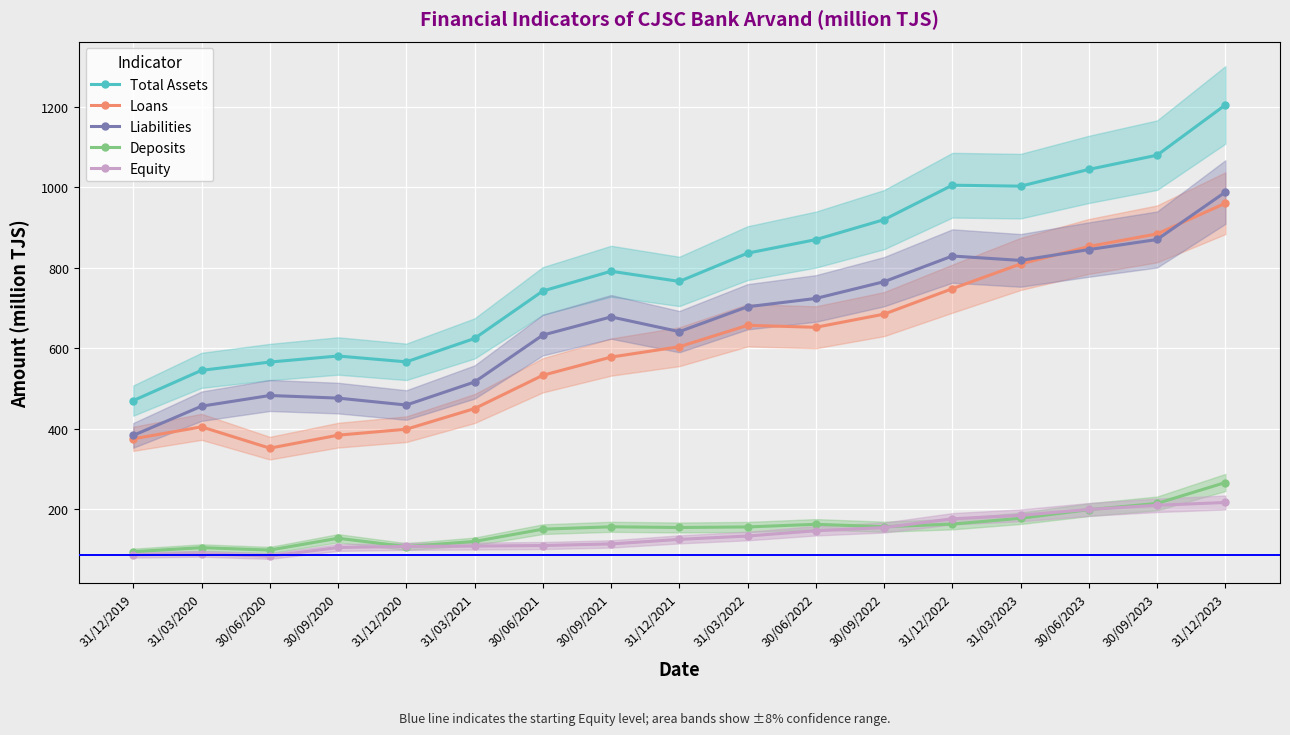

Reading right to left, transcribe all the data shown in this chart.

Total Assets: 1205.0	1080.1	1044.7	1003.0	1005.4	919.8	870.1	836.4	766.2	791.5	742.4	624.4	566.2	580.8	565.7	545.1	469.9
Loans: 960.6	884.4	853.1	809.6	748.1	684.9	652.1	657.0	603.8	578.1	532.8	450.0	398.7	383.9	351.6	404.6	374.8
Liabilities: 988.4	870.4	845.4	818.4	829.4	765.6	723.8	703.2	641.3	678.0	632.8	516.1	458.9	476.1	482.6	456.0	383.4
Deposits: 266.2	214.2	198.7	177.3	162.8	156.4	162.3	155.8	154.4	156.1	150.2	119.7	106.9	127.6	98.3	104.3	94.3
Equity: 216.6	209.7	199.3	184.6	176.0	154.2	146.3	133.2	124.8	113.5	109.6	108.2	107.3	104.7	83.1	89.1	86.5